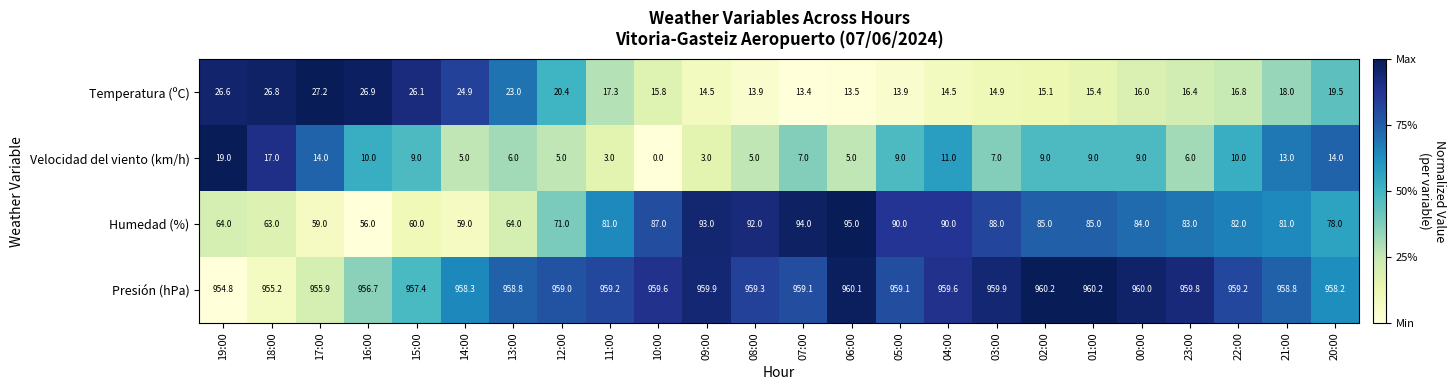

Is it true that Temperatura (ºC) equals 26.2 at 02:00?

False